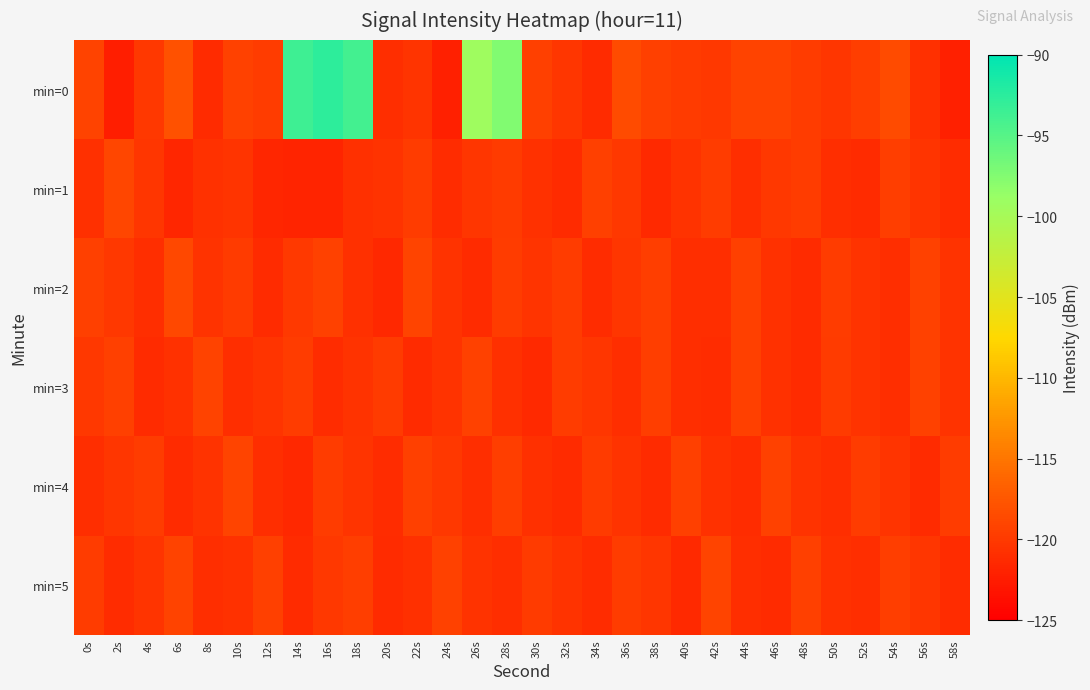

Reading left to right, extract all data points from this chart.

min=0: 0s=-119.1	2s=-122.3	4s=-120.2	6s=-117.9	8s=-121.3	10s=-119.4	12s=-119.7	14s=-93.7	16s=-92.7	18s=-93.8	20s=-120.9	22s=-120.5	24s=-122.1	26s=-99.4	28s=-97.4	30s=-119.4	32s=-120.3	34s=-121.3	36s=-118.5	38s=-119.5	40s=-119.9	42s=-120.1	44s=-119.2	46s=-119.2	48s=-119.7	50s=-120.3	52s=-119.6	54s=-118.5	56s=-120.9	58s=-122.1
min=1: 0s=-120.8	2s=-118.9	4s=-120.2	6s=-121.7	8s=-120.7	10s=-120.5	12s=-121.6	14s=-121.7	16s=-121.8	18s=-120.9	20s=-120.5	22s=-119.8	24s=-121.1	26s=-120.3	28s=-119.9	30s=-120.7	32s=-121.2	34s=-119.5	36s=-120.1	38s=-121.4	40s=-120.6	42s=-119.7	44s=-121.0	46s=-120.2	48s=-119.8	50s=-120.9	52s=-121.3	54s=-119.6	56s=-120.4	58s=-121.1
min=2: 0s=-119.5	2s=-120.2	4s=-121.0	6s=-118.8	8s=-120.5	10s=-119.9	12s=-121.2	14s=-120.0	16s=-119.3	18s=-120.8	20s=-121.5	22s=-119.1	24s=-120.6	26s=-121.3	28s=-119.7	30s=-120.4	32s=-119.8	34s=-121.1	36s=-120.3	38s=-119.6	40s=-120.9	42s=-121.0	44s=-119.4	46s=-120.7	48s=-121.2	50s=-119.8	52s=-120.5	54s=-121.0	56s=-119.3	58s=-120.6
min=3: 0s=-120.1	2s=-119.5	4s=-121.3	6s=-120.7	8s=-119.2	10s=-121.0	12s=-120.4	14s=-119.8	16s=-121.1	18s=-120.5	20s=-119.9	22s=-121.2	24s=-120.6	26s=-119.3	28s=-120.8	30s=-121.4	32s=-119.7	34s=-120.3	36s=-121.0	38s=-119.6	40s=-120.9	42s=-121.1	44s=-119.4	46s=-120.7	48s=-121.3	50s=-119.9	52s=-120.5	54s=-121.0	56s=-119.3	58s=-120.6
min=4: 0s=-121.0	2s=-120.3	4s=-119.7	6s=-121.2	8s=-120.6	10s=-119.1	12s=-120.9	14s=-121.5	16s=-119.8	18s=-120.4	20s=-121.1	22s=-119.5	24s=-120.2	26s=-121.0	28s=-119.6	30s=-120.8	32s=-121.3	34s=-119.9	36s=-120.5	38s=-121.2	40s=-119.4	42s=-120.7	44s=-121.1	46s=-119.3	48s=-120.6	50s=-121.0	52s=-119.8	54s=-120.4	56s=-121.2	58s=-119.7
min=5: 0s=-119.8	2s=-121.1	4s=-120.4	6s=-119.2	8s=-121.0	10s=-120.7	12s=-119.5	14s=-121.3	16s=-120.1	18s=-119.6	20s=-121.2	22s=-120.8	24s=-119.3	26s=-120.6	28s=-121.0	30s=-119.9	32s=-120.5	34s=-121.1	36s=-119.7	38s=-120.3	40s=-121.4	42s=-119.1	44s=-120.9	46s=-121.2	48s=-119.4	50s=-120.7	52s=-121.0	54s=-119.6	56s=-120.3	58s=-121.1